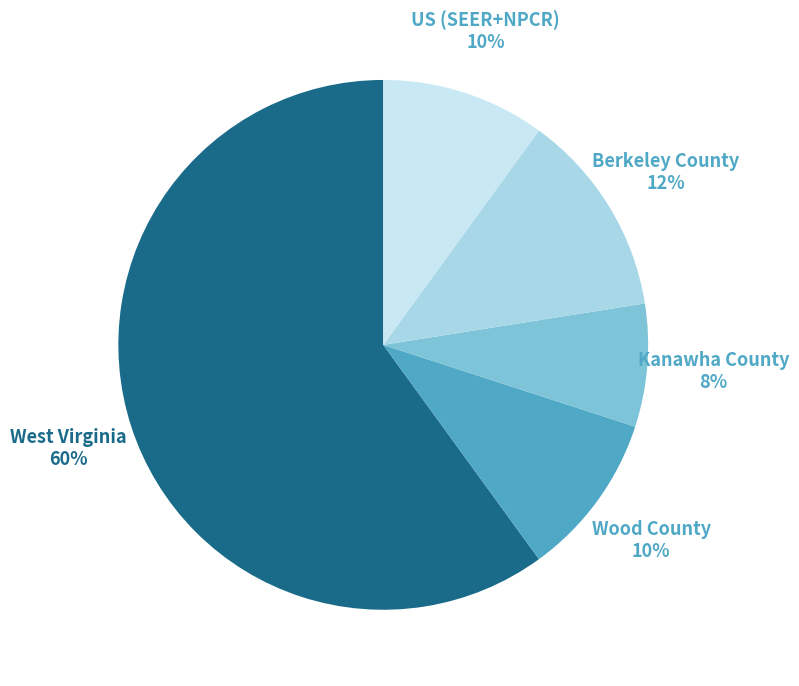

Combined, do Kanawha County and US (SEER+NPCR) account for over 50%?

No